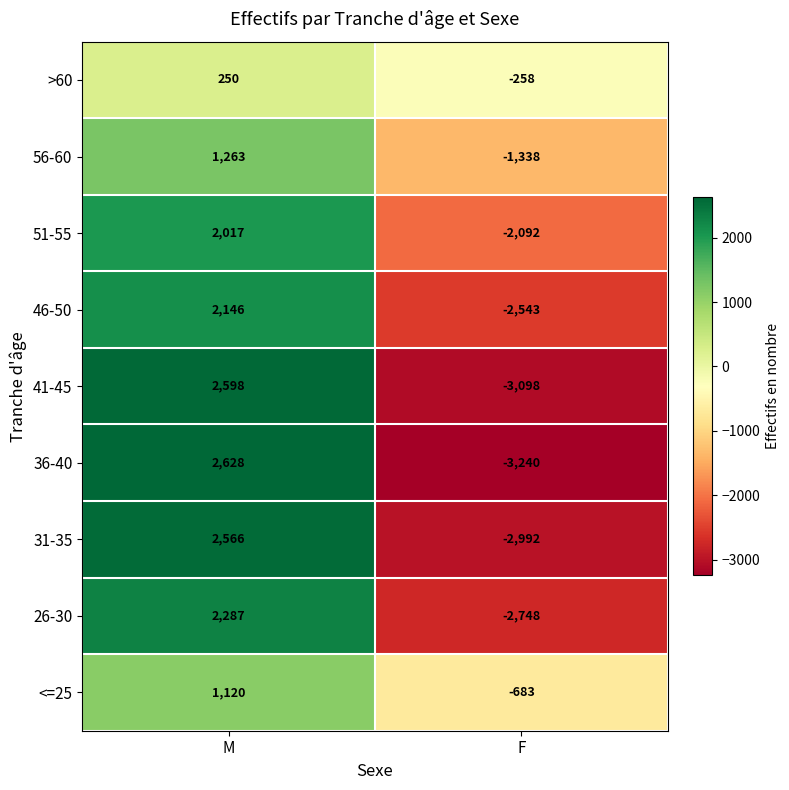

How many categories are shown in the chart?

2